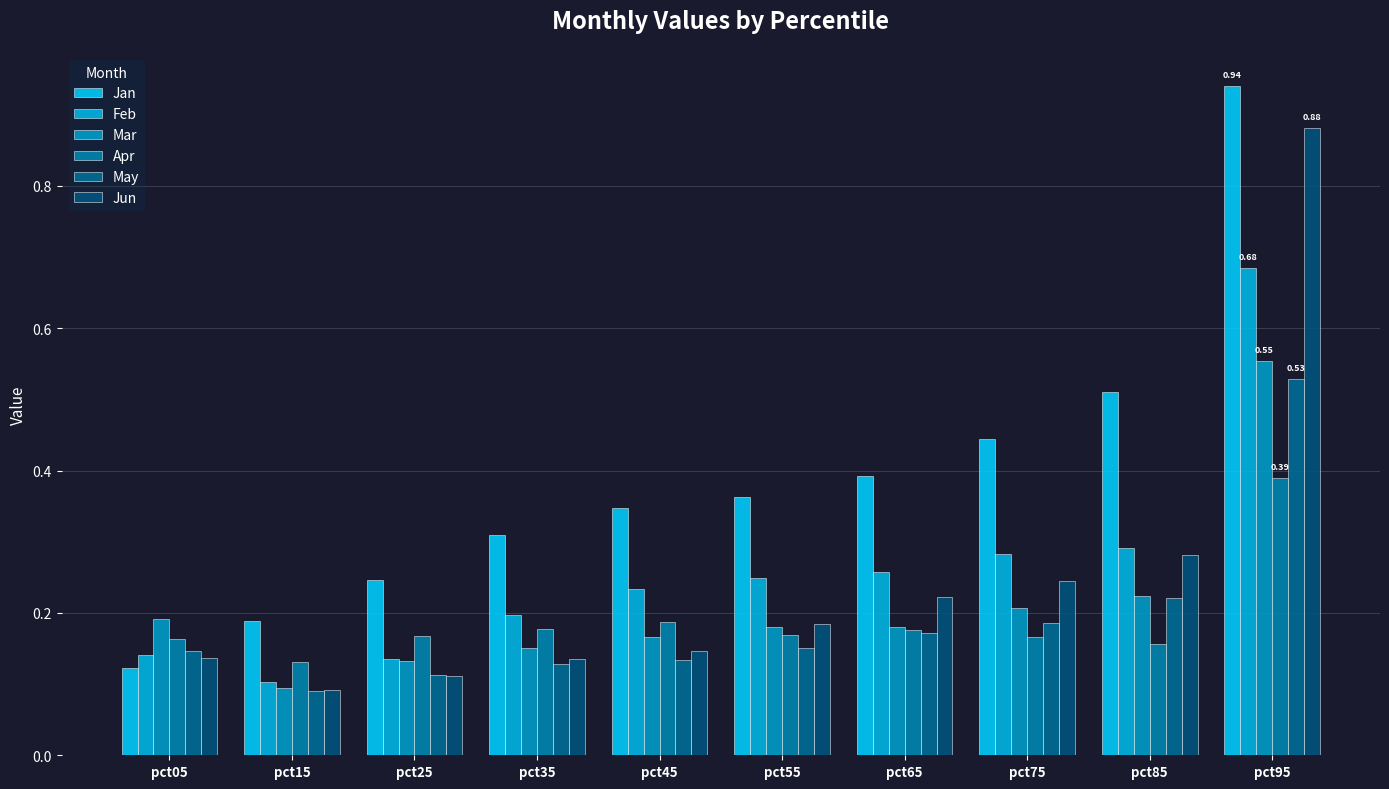

What are all the series names shown in the legend?

Jan, Feb, Mar, Apr, May, Jun